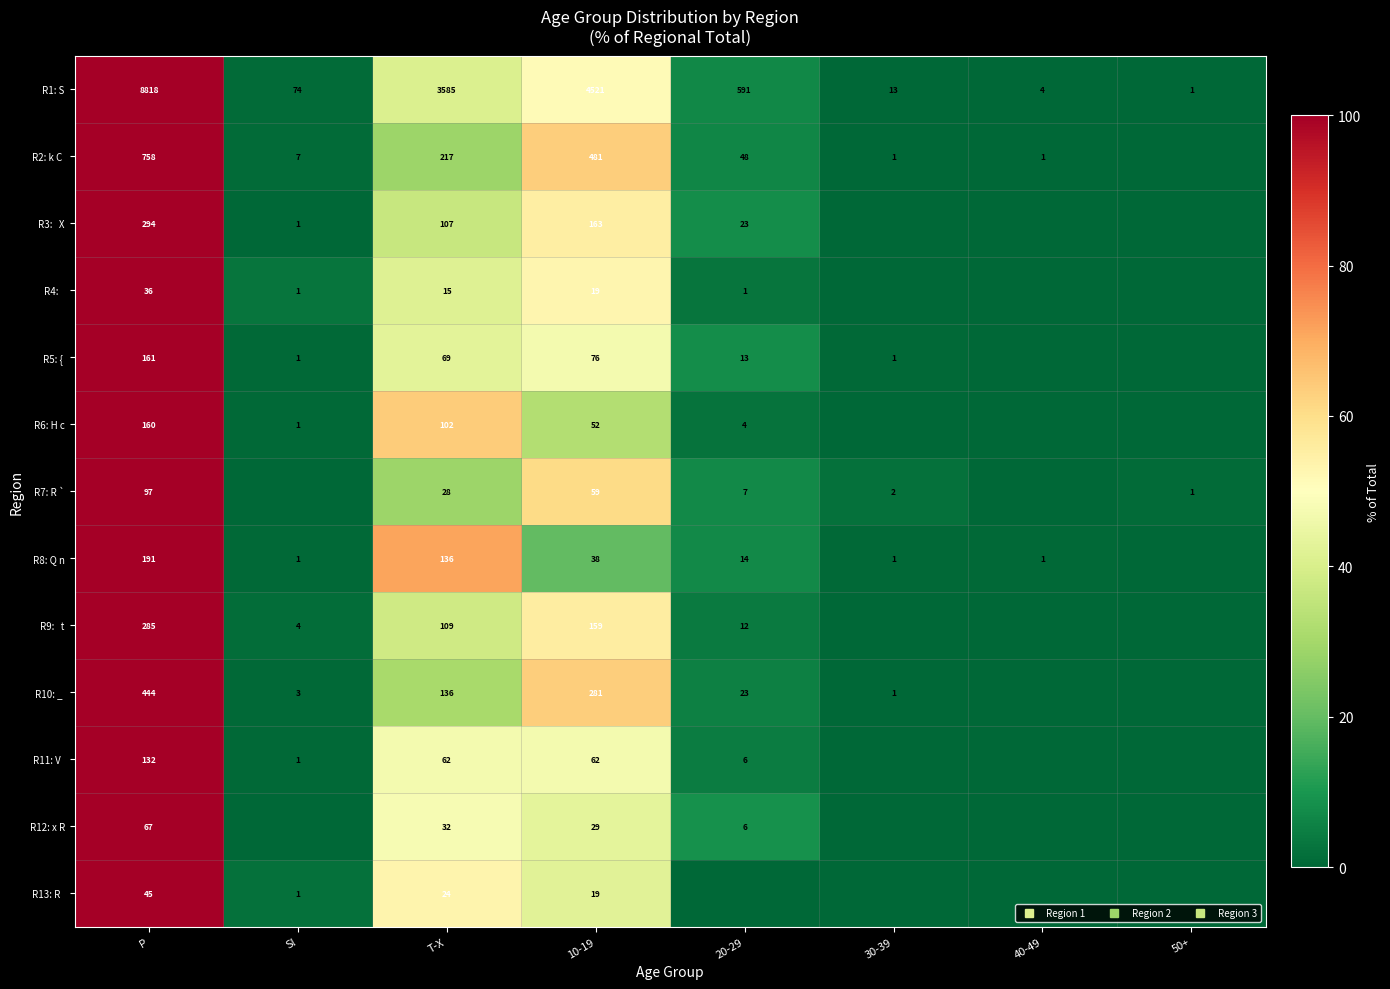

How many positive values does the R4: series have?

5